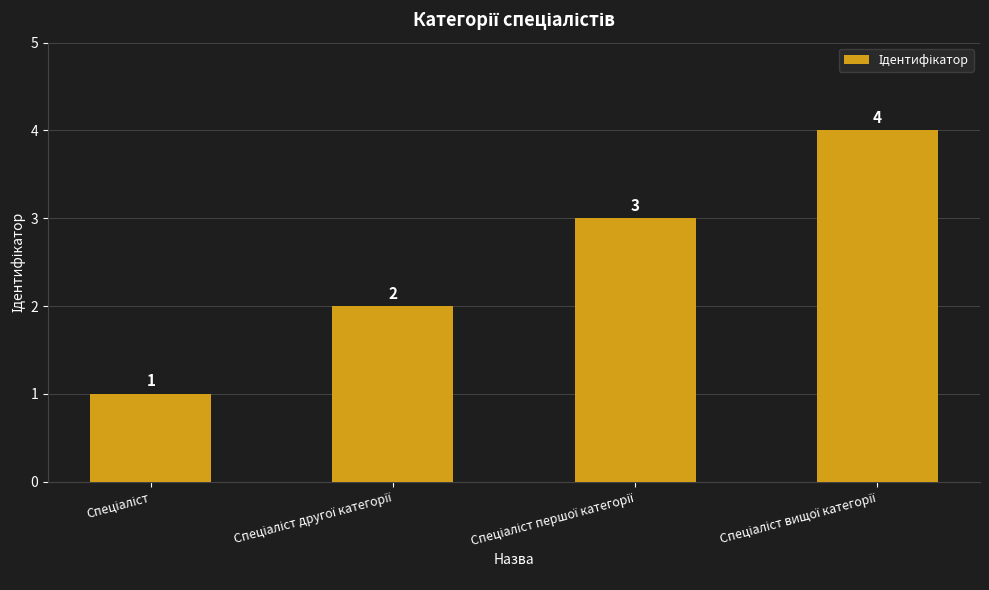

What is the greatest value displayed?

4